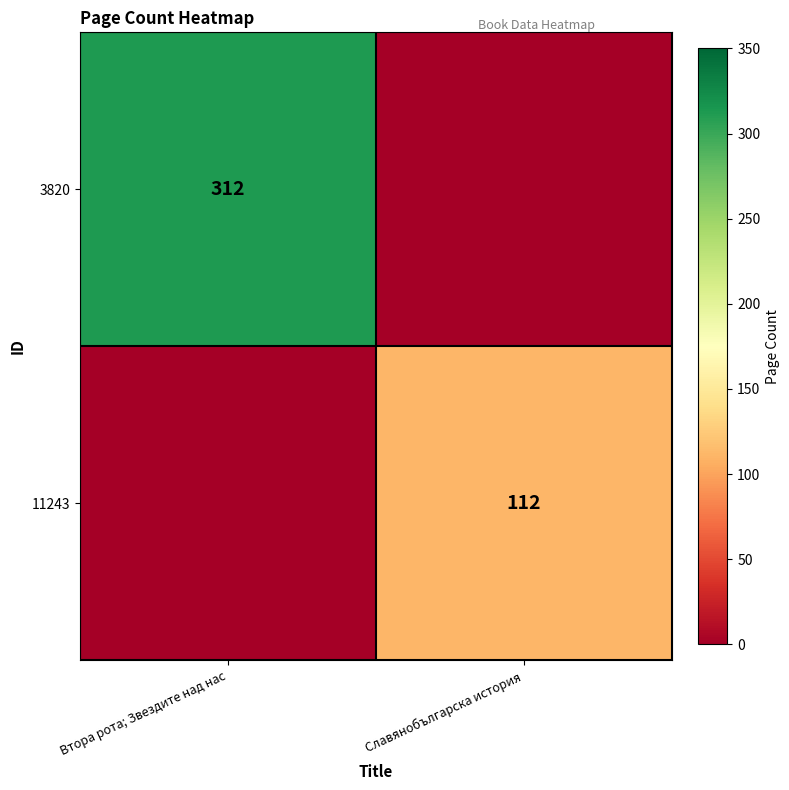

The value of 3820 at Втора рота; Звездите над нас is 201. True or false?

False